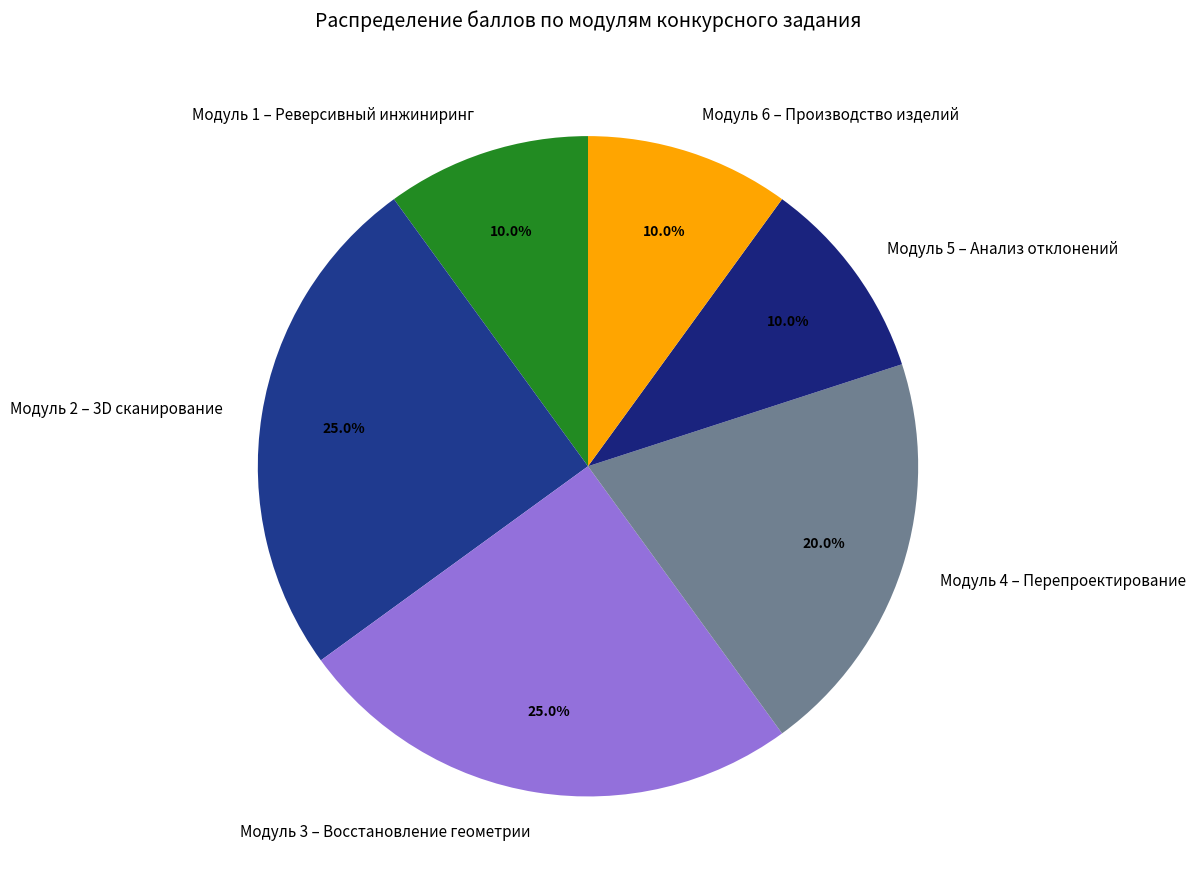

Between Модуль 6 – Производство изделий and Модуль 3 – Восстановление геометрии, which is larger?

Модуль 3 – Восстановление геометрии